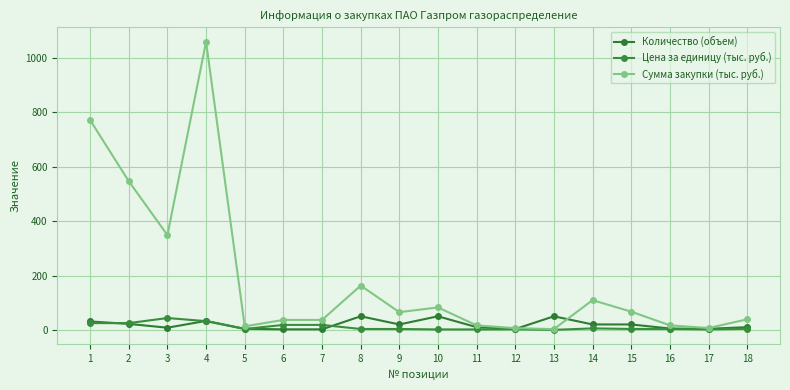

How many series are shown in this chart?

3